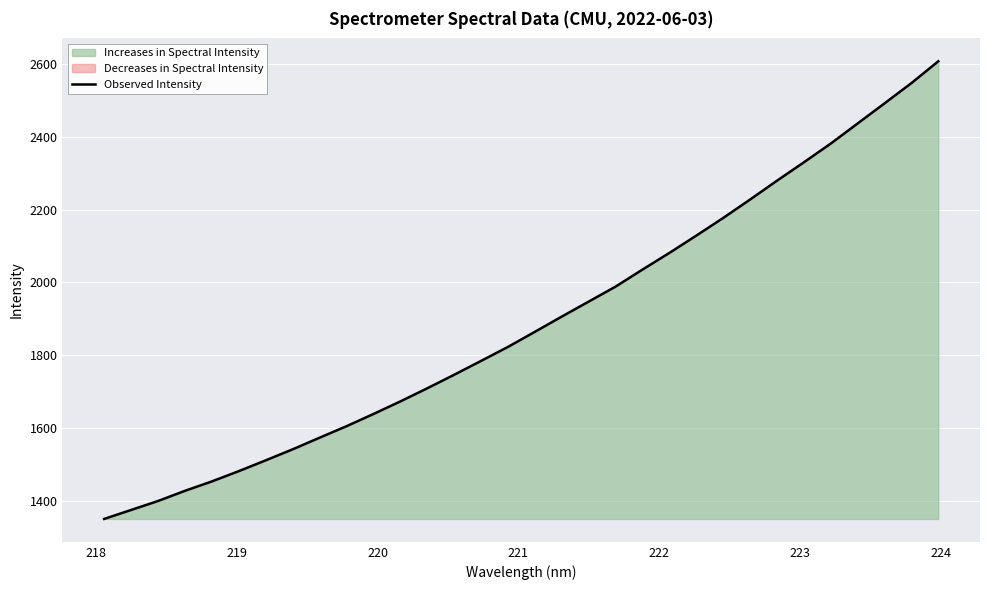

The chart shows a value of 1969.4 at 220. True or false?

False